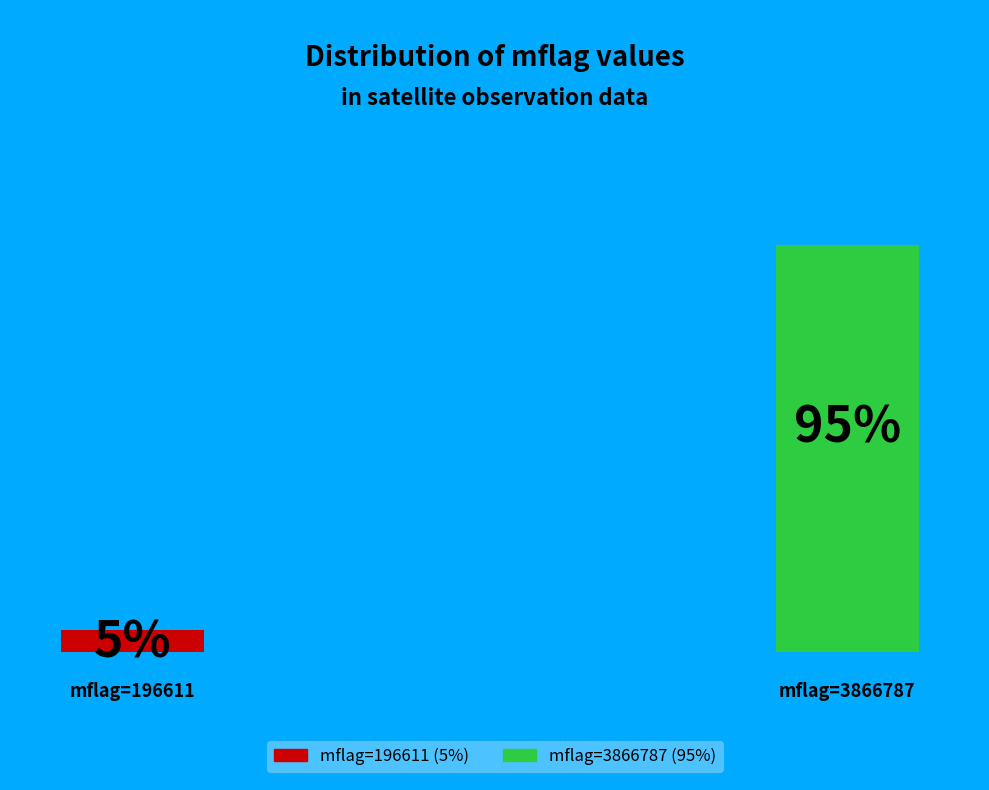

To the nearest percent, what is the average slice percentage?

50%